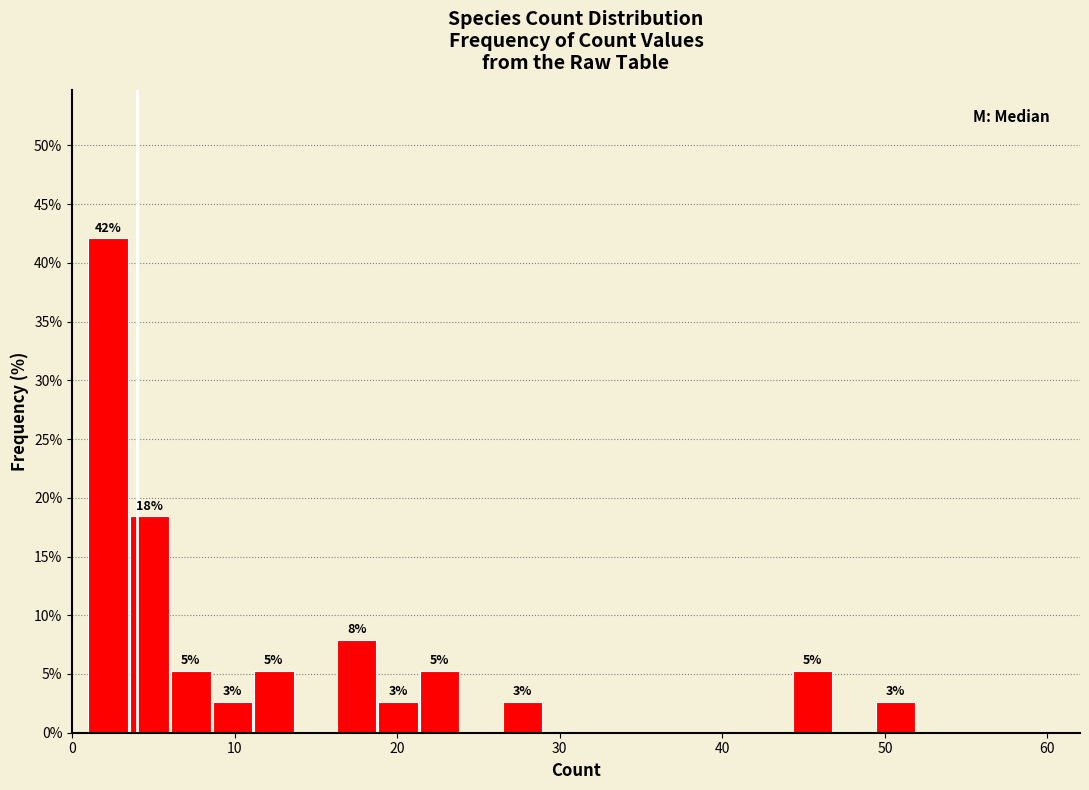

Read against the x-axis, roughly where is the centre of the tallest bar?

2